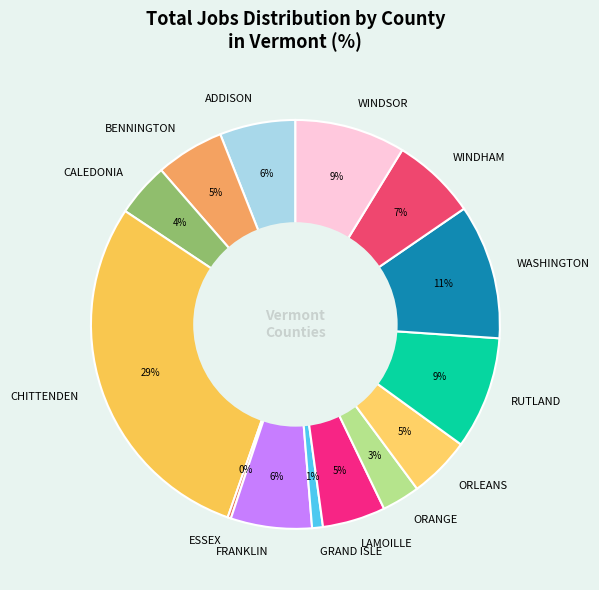

Which has a higher value, WASHINGTON or WINDHAM?

WASHINGTON